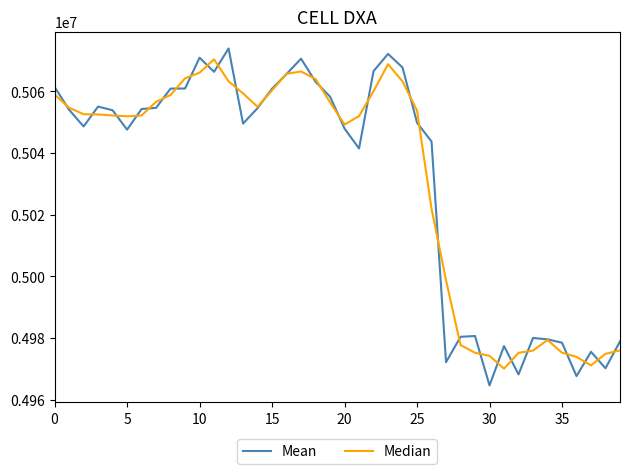

Which series has the largest range (max minus min)?

Mean